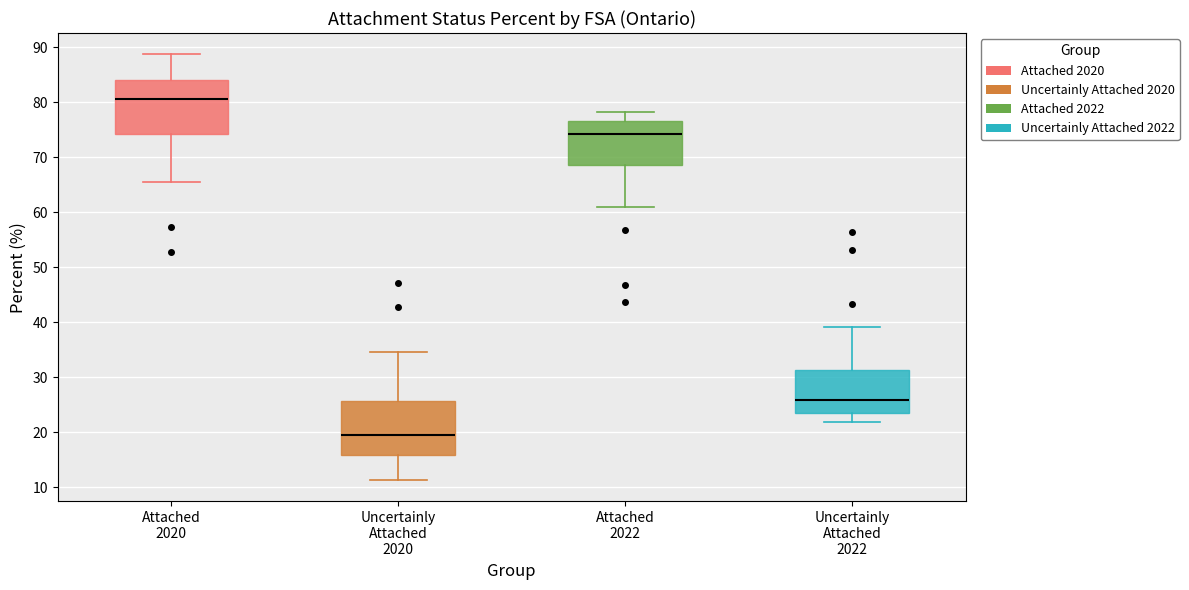

Reading left to right, read every box against the y-axis: the position of its median line, the range the box covers, and the ends of its whiskers. The values are not printed on the chart, so give them approximately, as read against the axis.

Attached 2020: median 81, box 74 to 84, whiskers 65 to 89
Uncertainly Attached 2020: median 19, box 16 to 26, whiskers 11 to 35
Attached 2022: median 74, box 69 to 77, whiskers 61 to 78
Uncertainly Attached 2022: median 26, box 23 to 31, whiskers 22 to 39